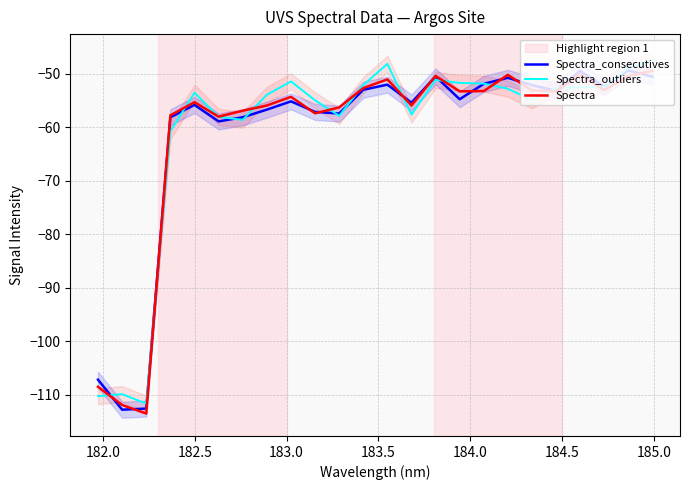

How many lines are shown in the chart?

3